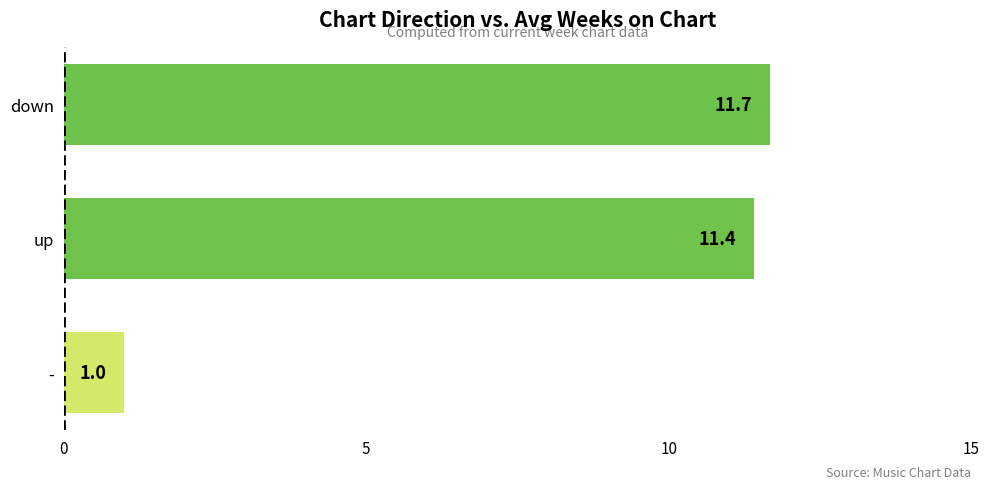

Reading bottom to top, what are all the values shown in this chart?

-=1.0	up=11.4	down=11.7